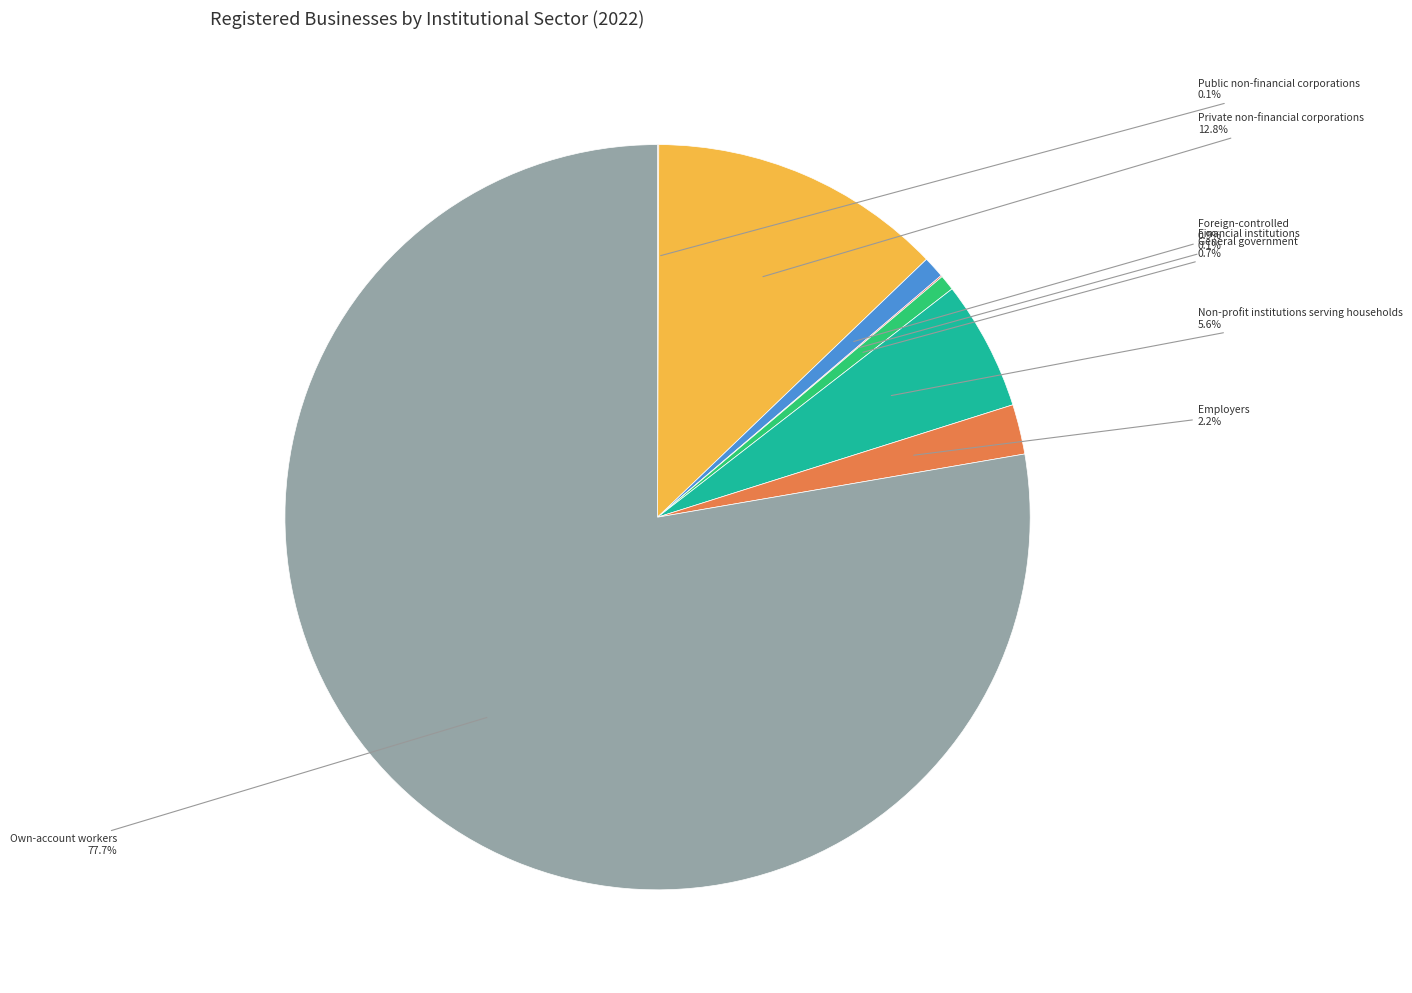

What percentage is NOT represented by General government?

99.3%